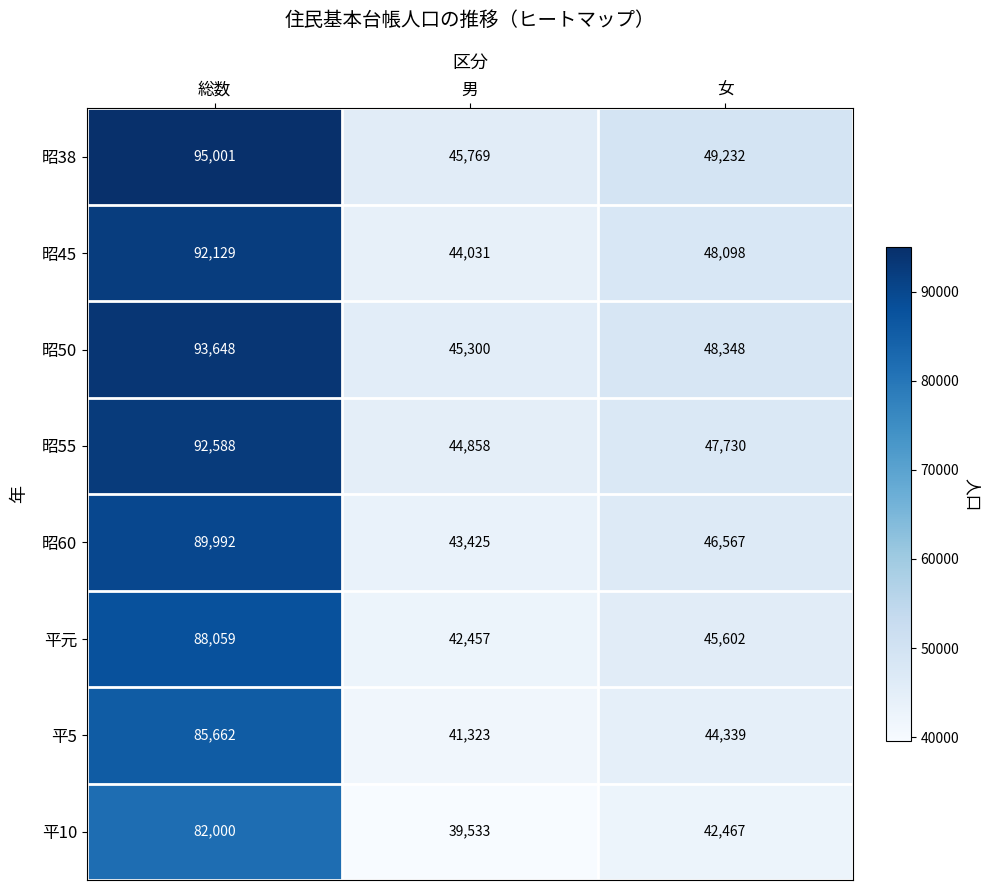

Where is 昭38 nearest to the value 70385?

女